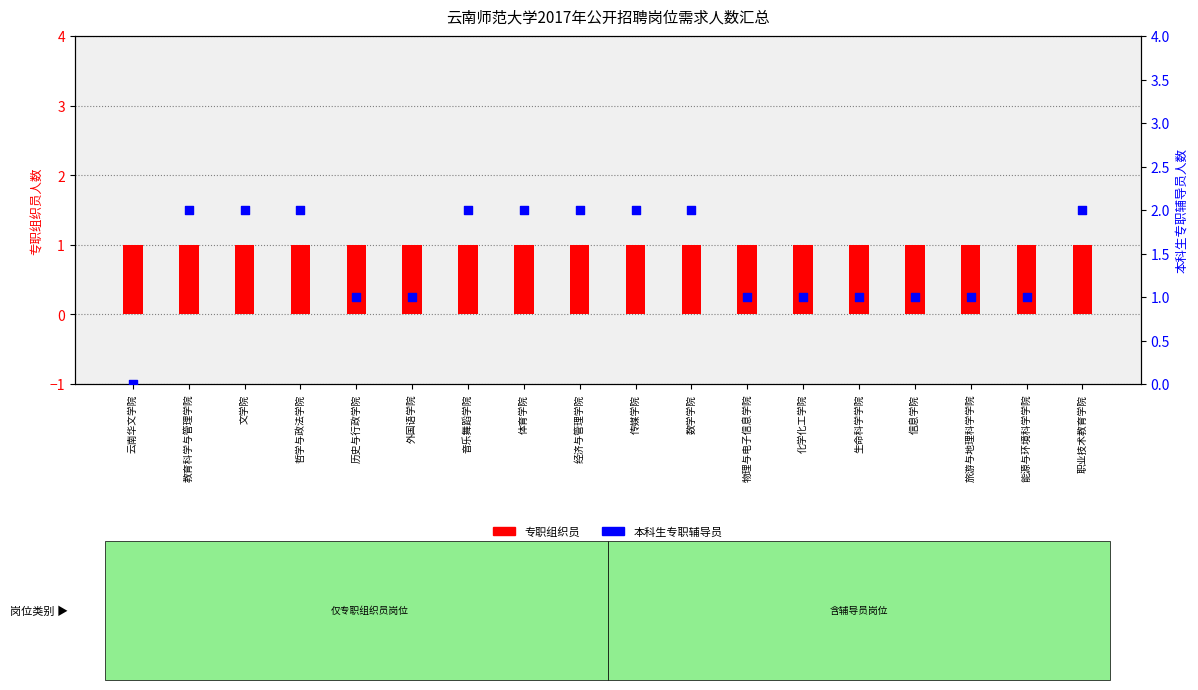

Which series reaches the minimum Y coordinate?

本科生专职辅导员